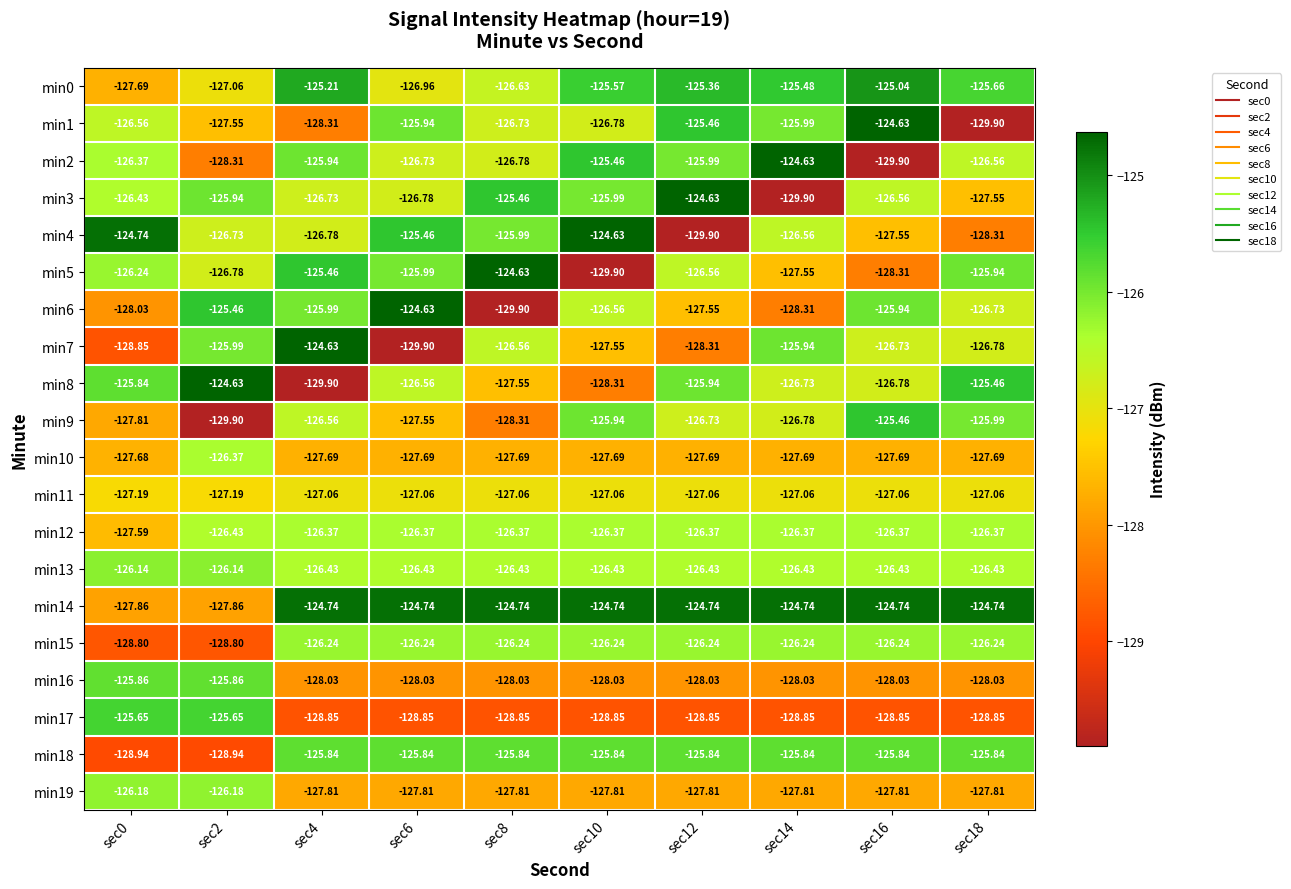

Is the value of min12 at sec12 greater than the value of min19 at sec12?

Yes